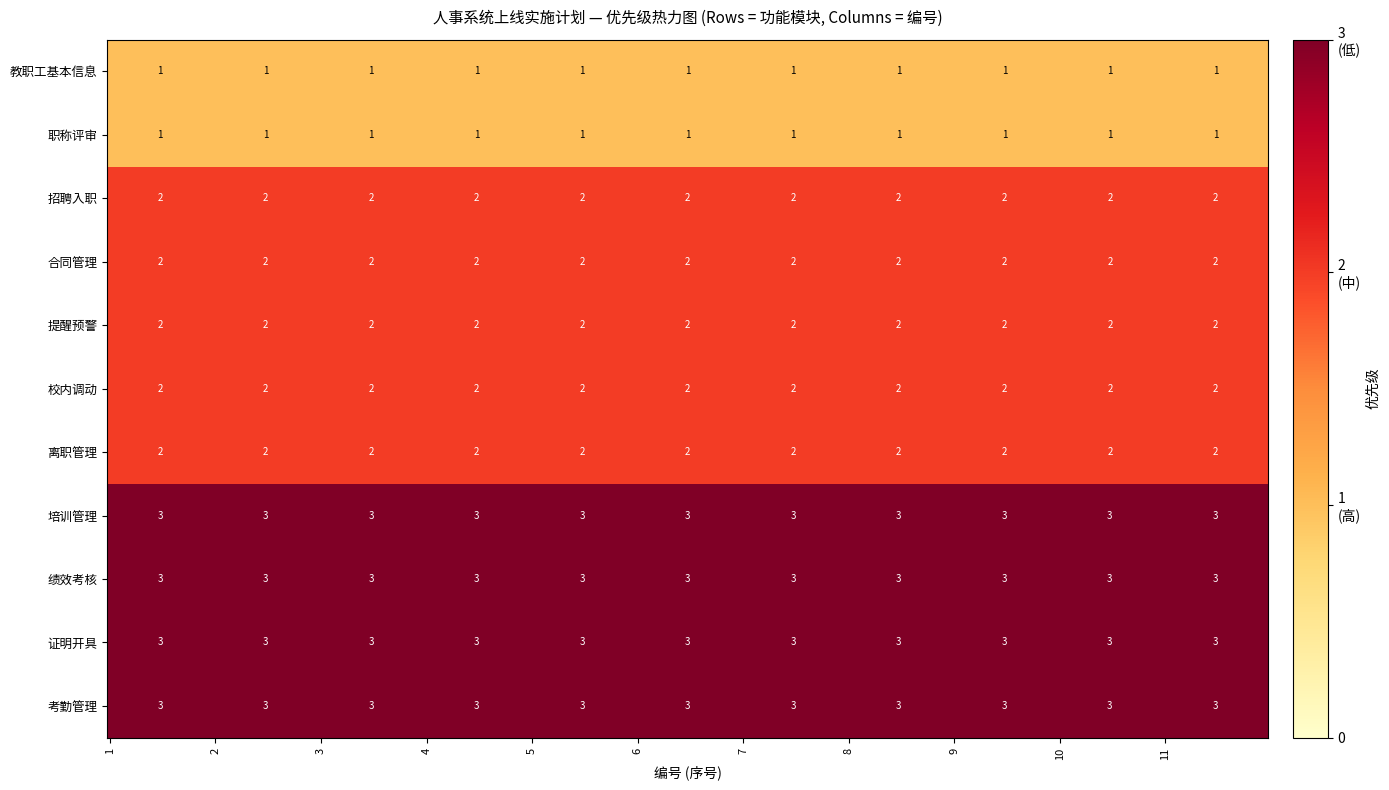

Between 0 and 10, which series saw the biggest shift?

教职工基本信息